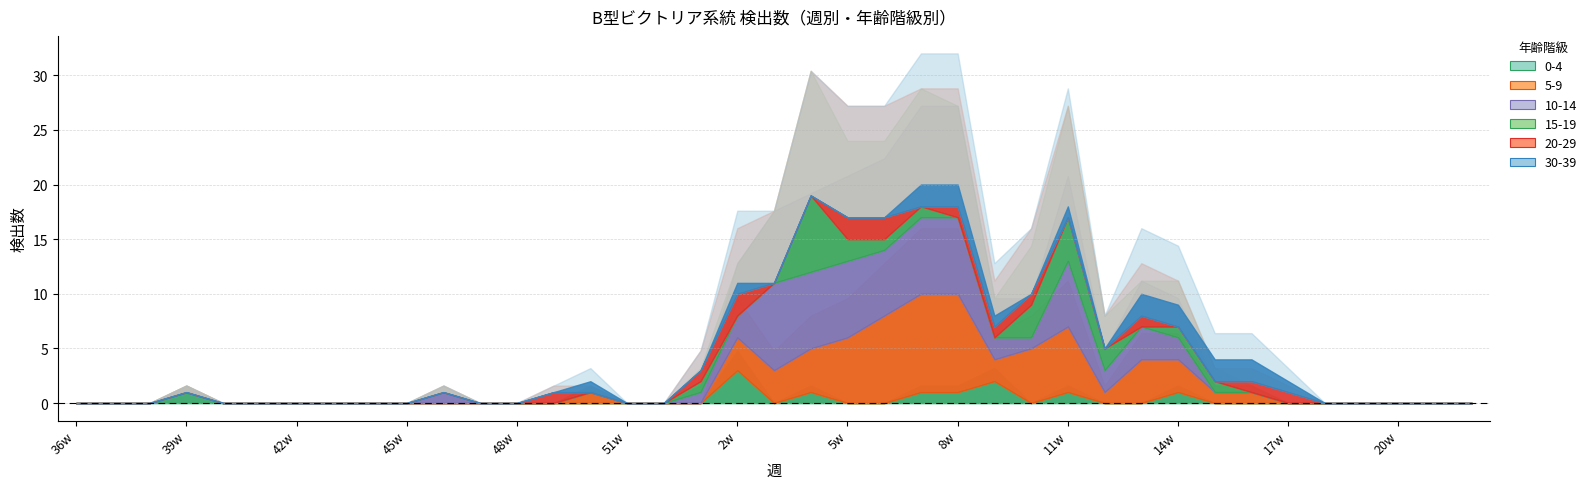

True or false: 5-9 and 0-4 intersect in this chart.

False